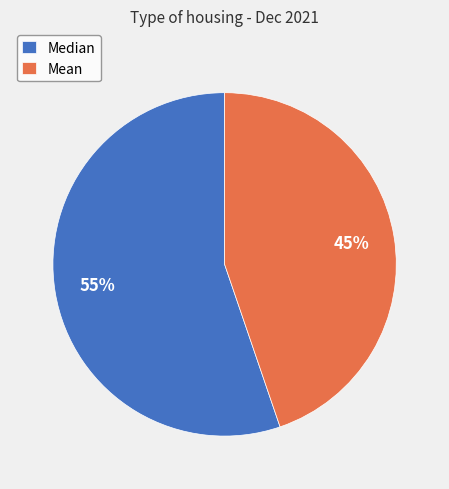

Is the sum of Median and Mean greater than half?

Yes